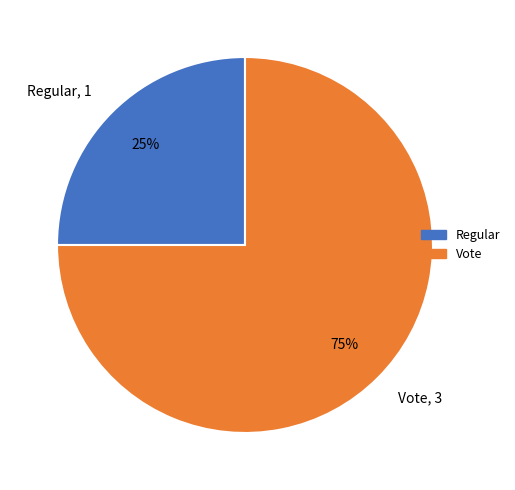

To the nearest percent, what is the average slice percentage?

50%